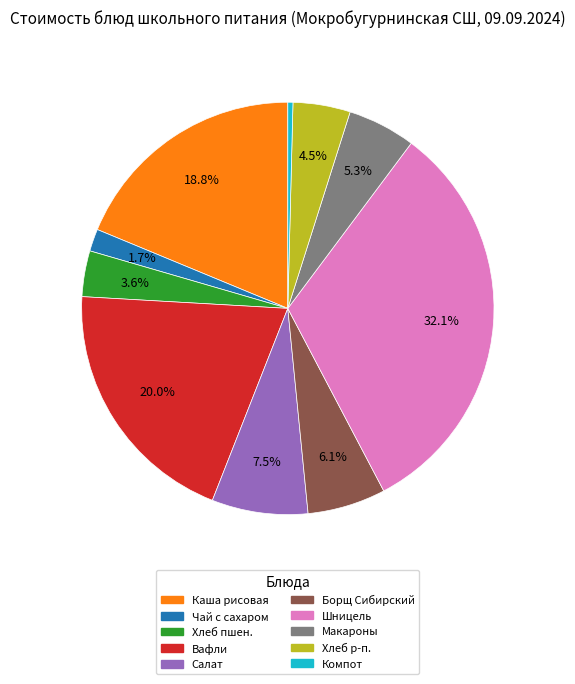

Rank the categories by value from lowest to highest.

Компот, Чай с сахаром, Хлеб пшен., Хлеб р-п., Макароны, Борщ Сибирский, Салат, Каша рисовая, Вафли, Шницель